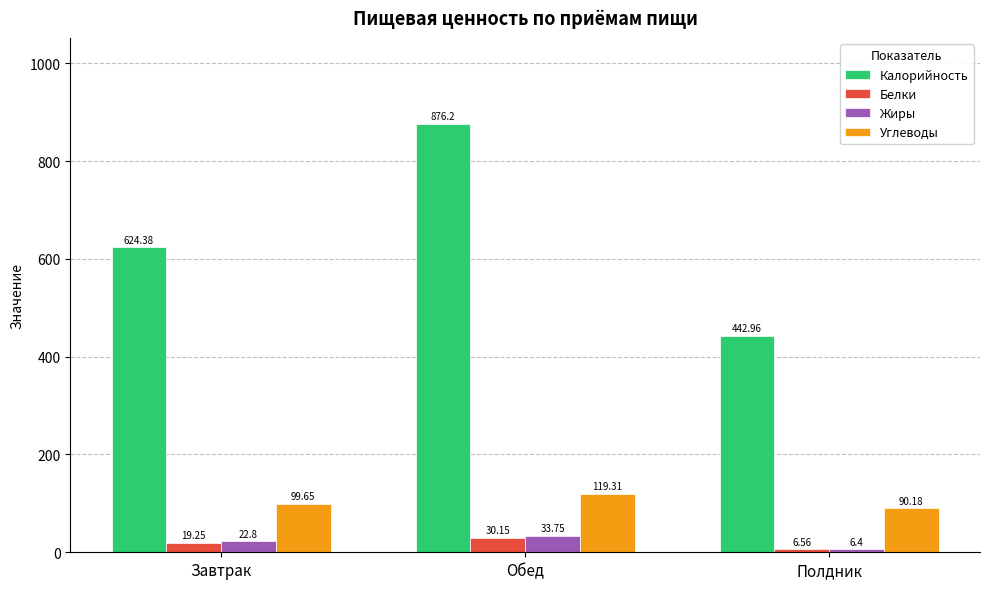

What is the difference between the Калорийность values at Обед and Завтрак?

251.8